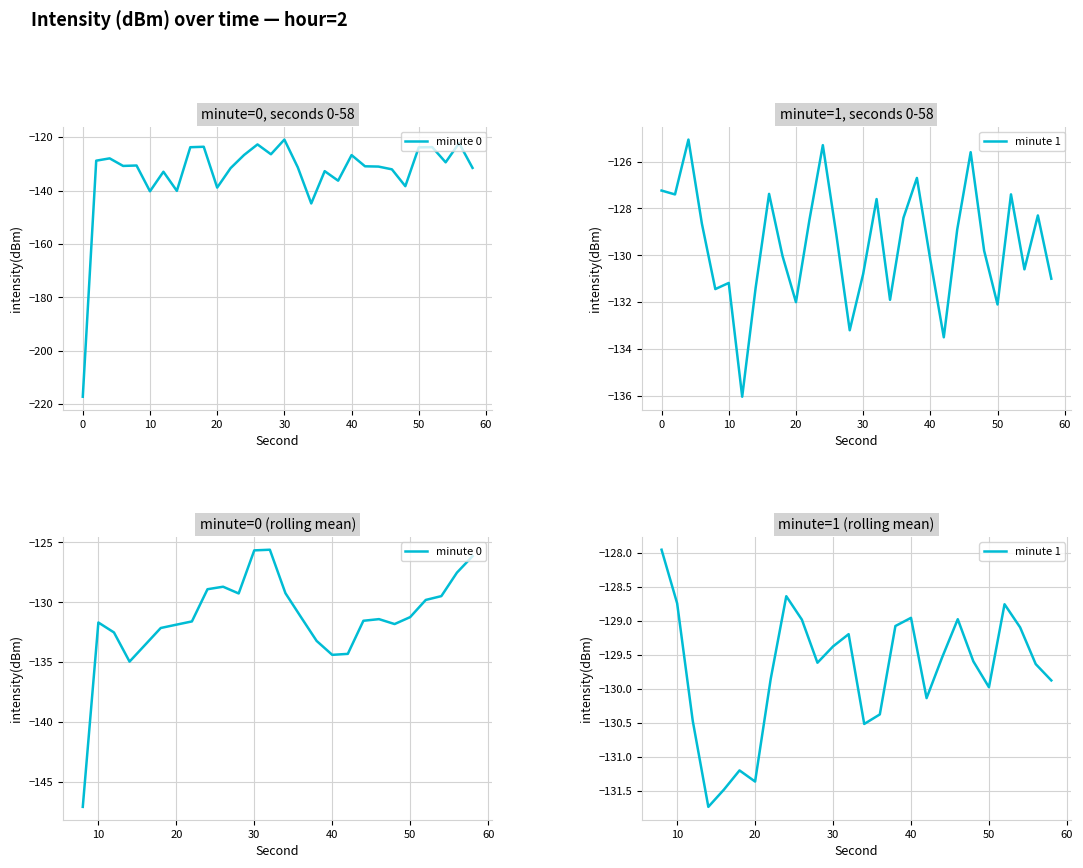

The minute 1 series shows -42.9 at 20. True or false?

False